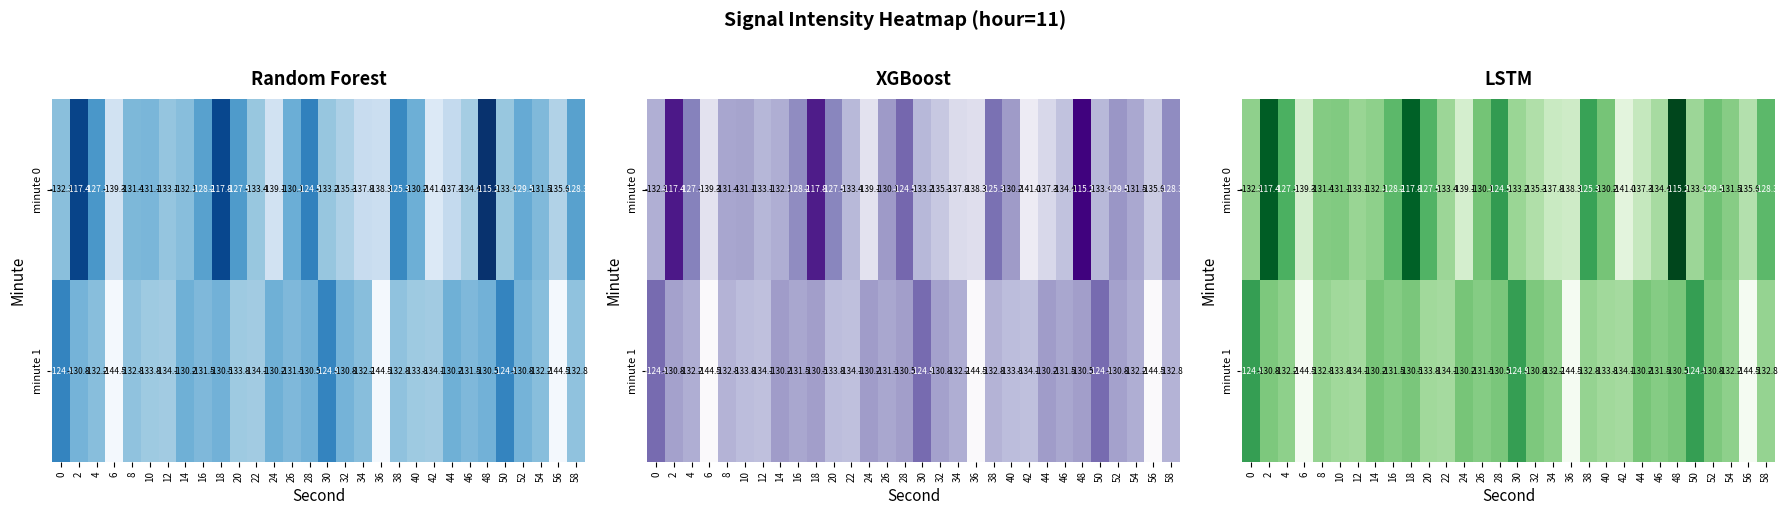

Between 32 and 52, which is larger?

52